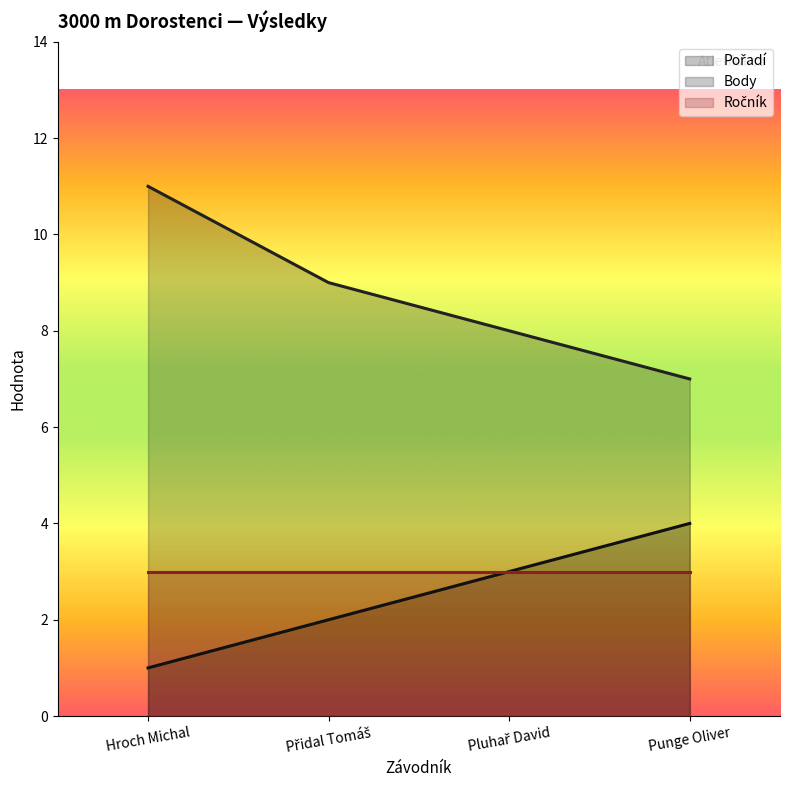

At which category is the sum across all series the highest?

Hroch Michal